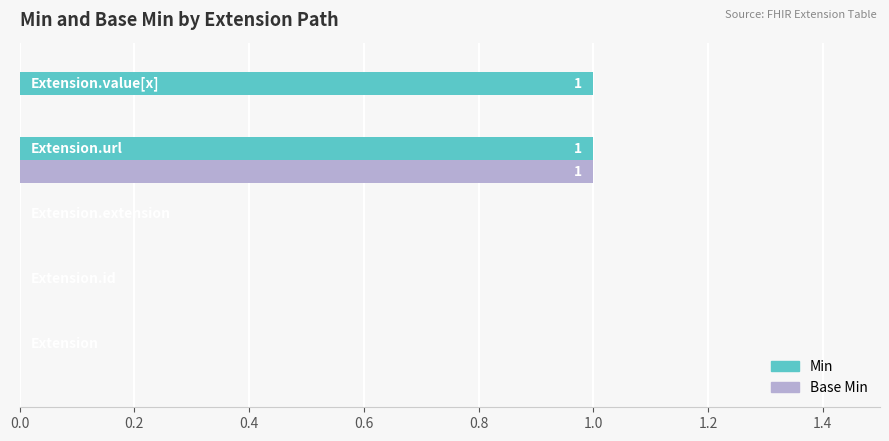

Which series has the largest total across all categories?

Min